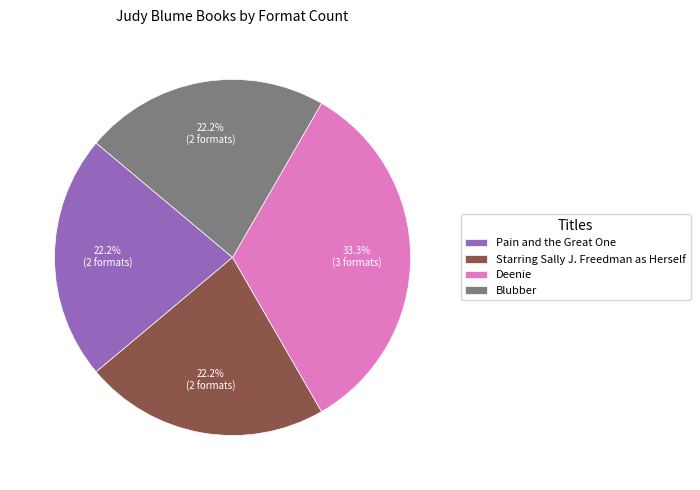

Approximately how many times larger is the value at Deenie compared to Pain and the Great One?

1.5